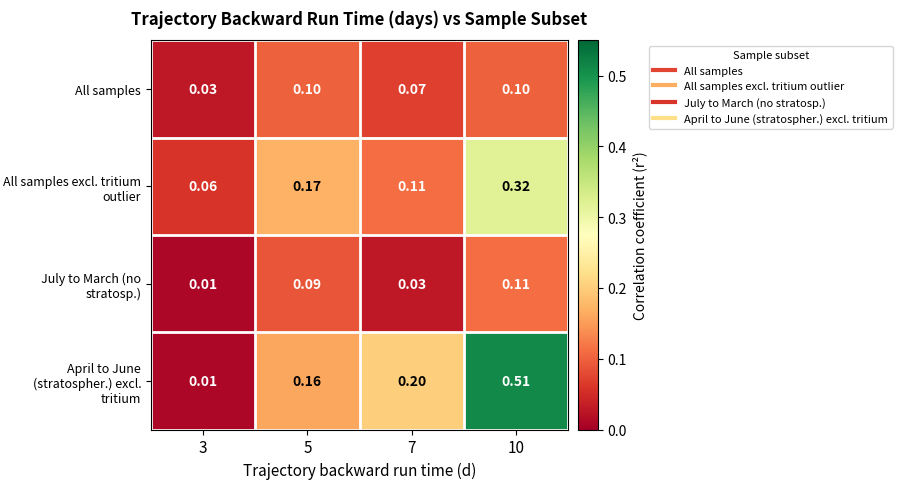

Which series has the largest range (max minus min)?

April to June (stratospher.) excl. tritium